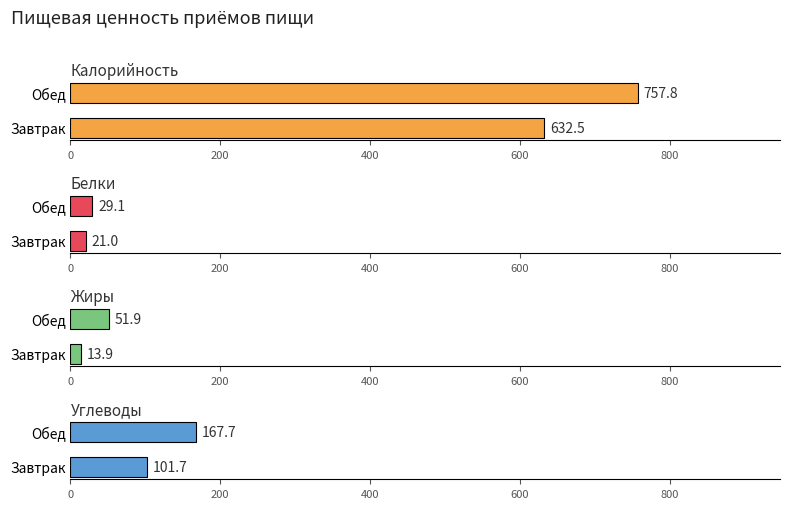

Rank the series by their maximum value, from highest to lowest.

Калорийность, Углеводы, Жиры, Белки